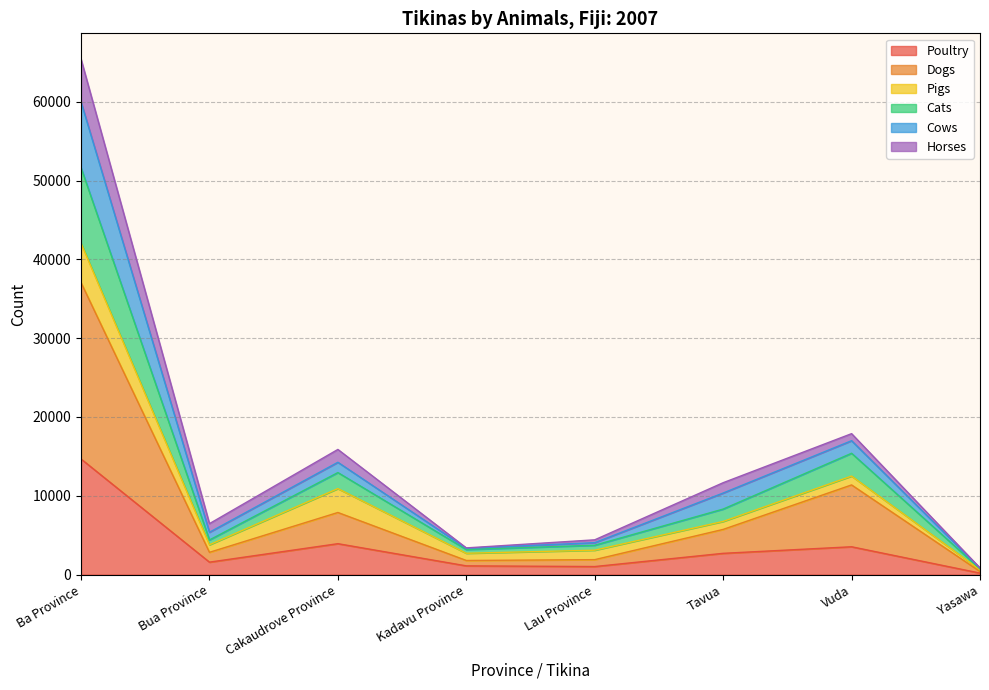

At which label does Dogs first exceed 5734?

Ba Province